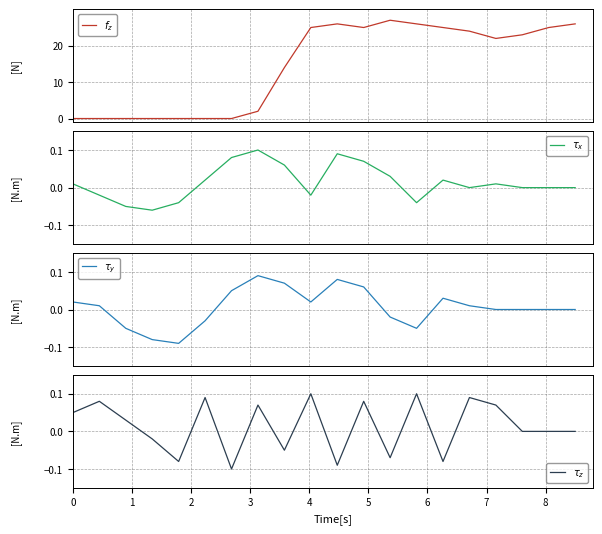

What is the maximum value shown in the chart?

27.0